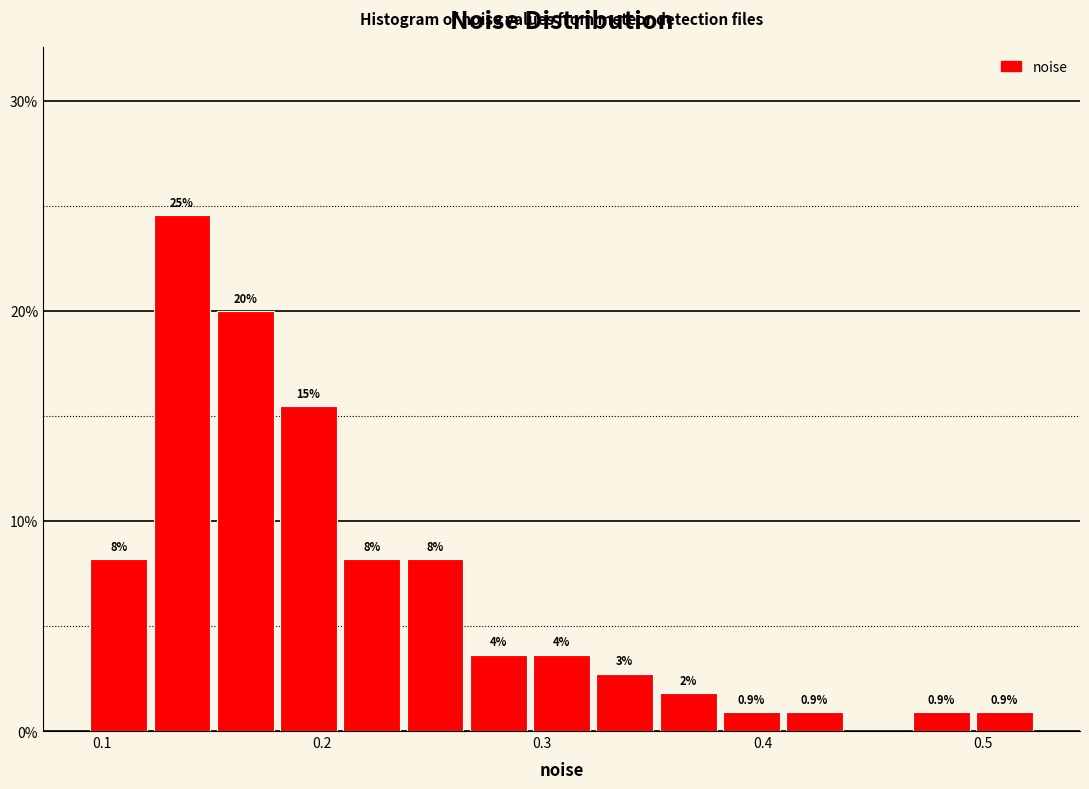

Around what value on the x-axis is the tallest bar? Give the approximate position of its centre, as read against the axis.

0.14